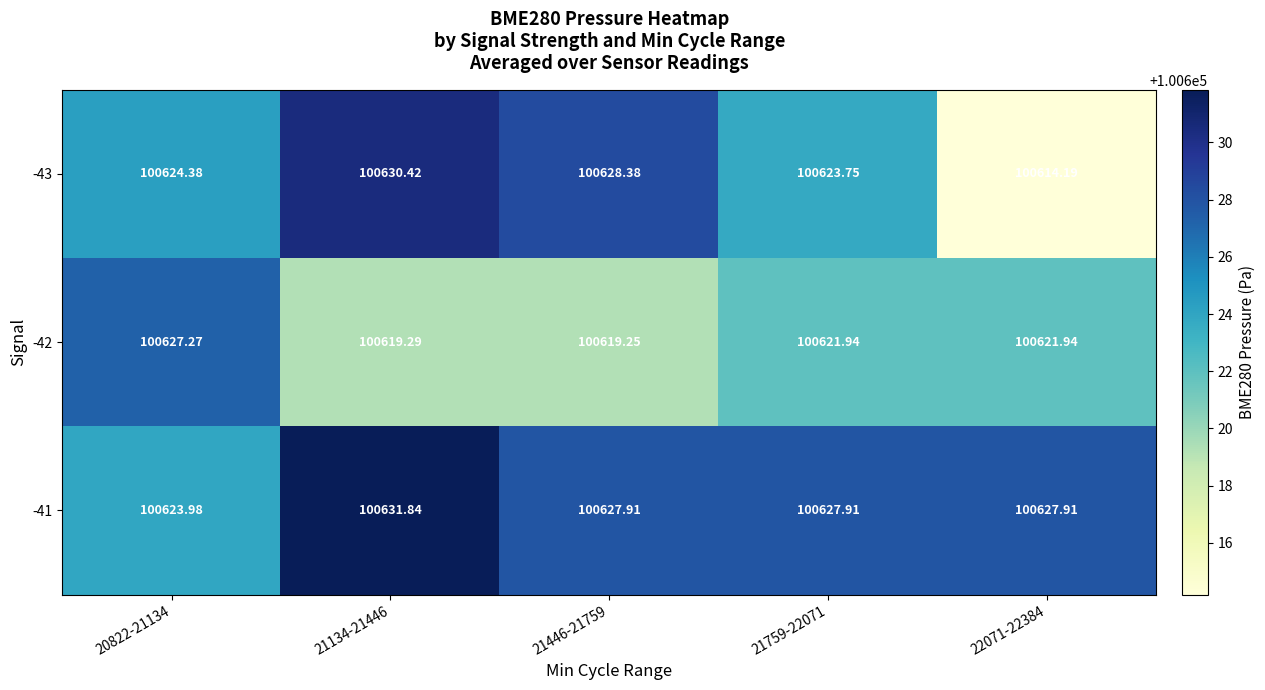

At which category is the sum across all series the highest?

21134-21446